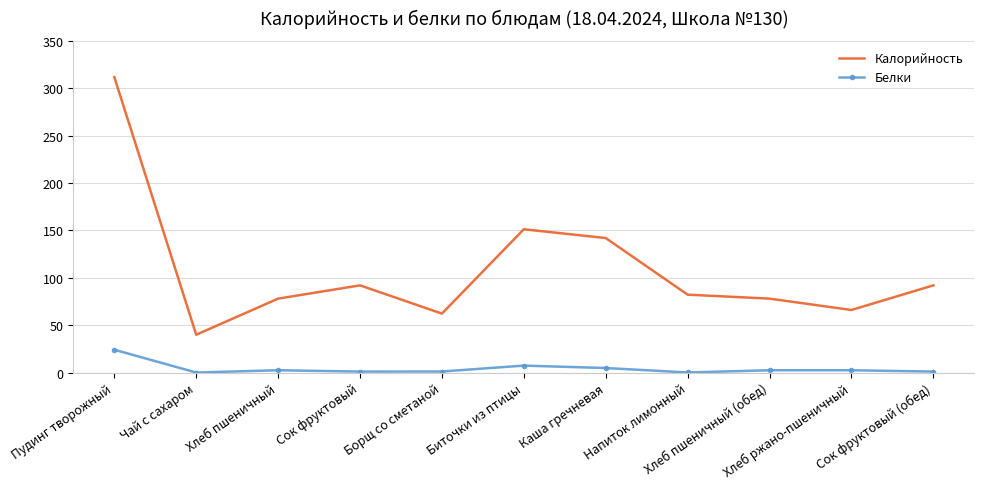

Which series has the largest total across all categories?

Калорийность